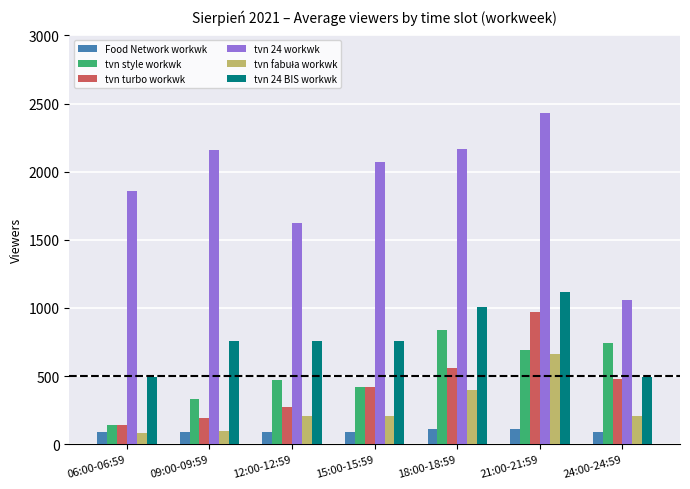

How many groups of bars are there?

7